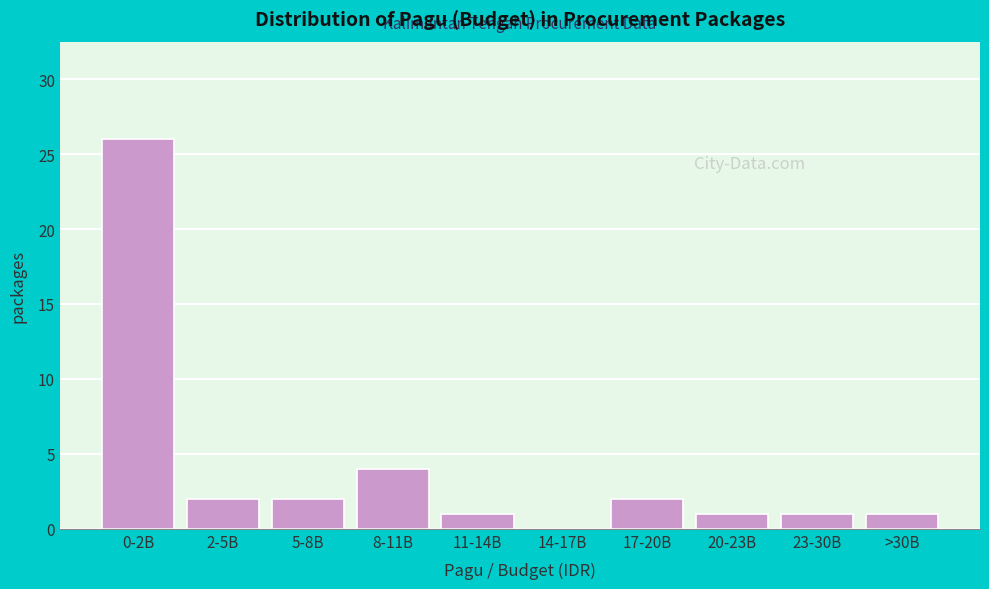

Reading right to left, what are all the values shown in this chart?

>30B=1	23-30B=1	20-23B=1	17-20B=2	14-17B=0	11-14B=1	8-11B=4	5-8B=2	2-5B=2	0-2B=26